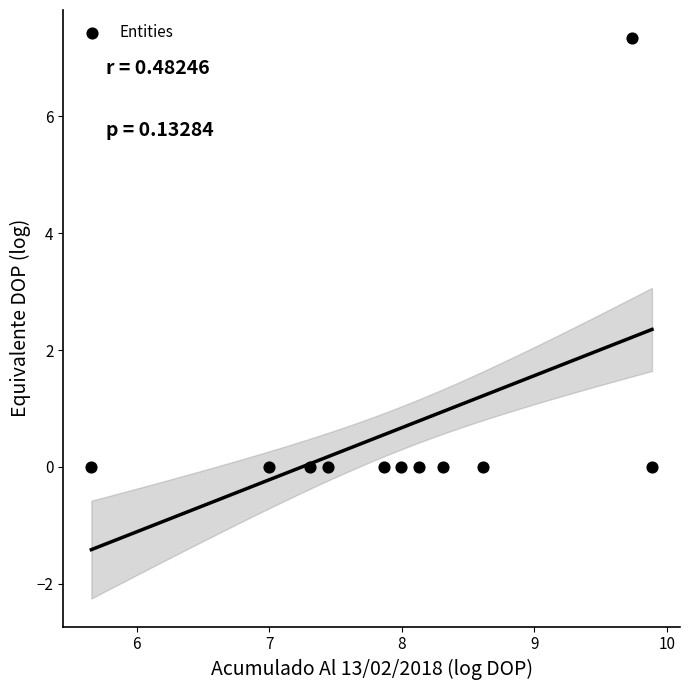

What is the range of X values (max minus min)?

4.2